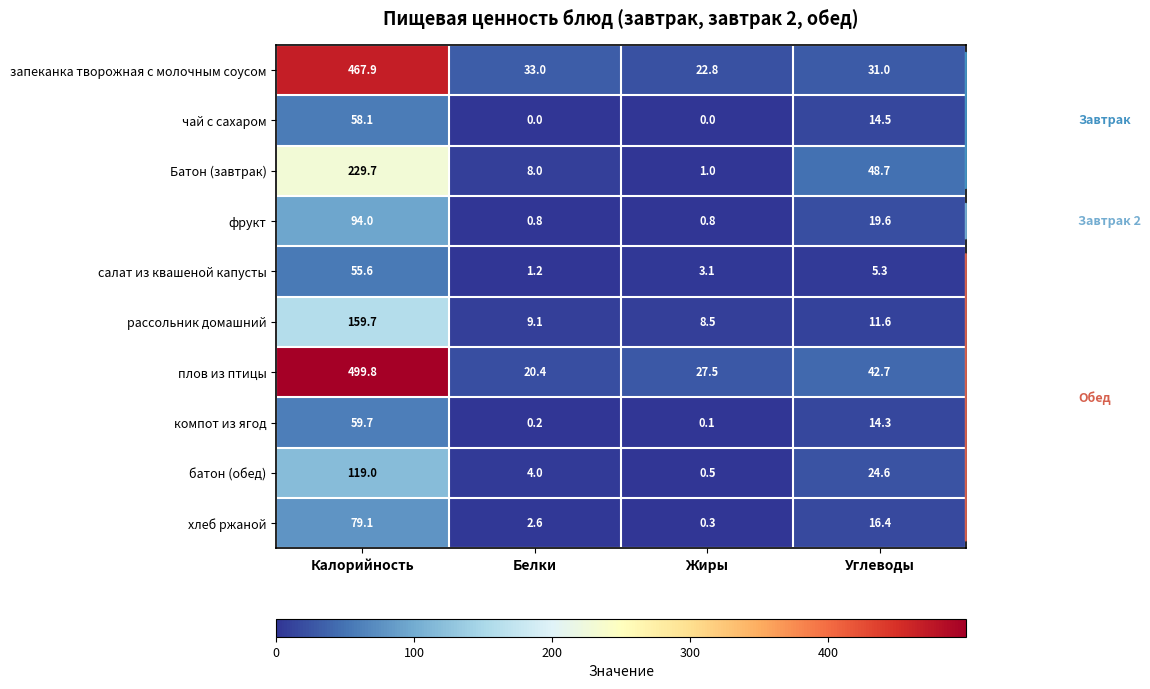

What is the greatest value displayed?

499.8